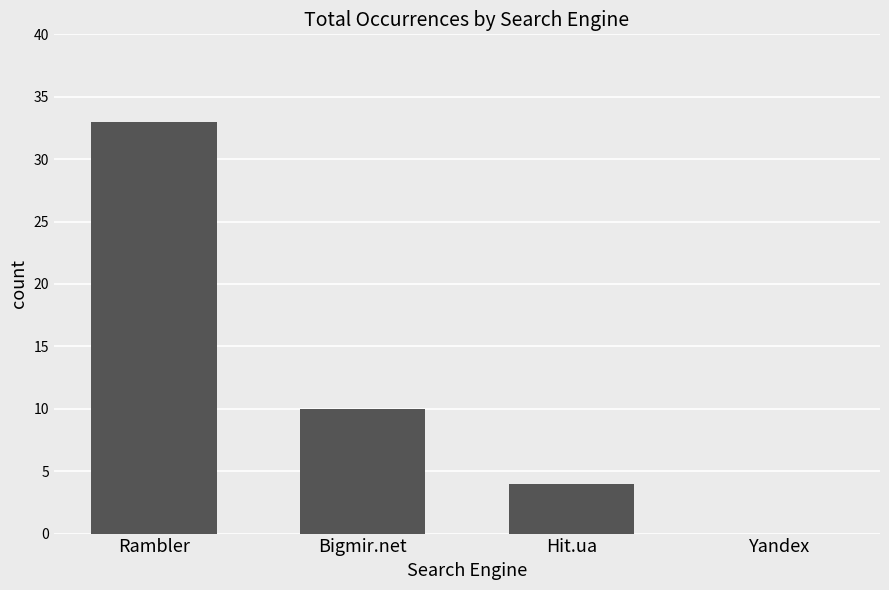

Are the bars grouped side by side (vs. stacked)?

No